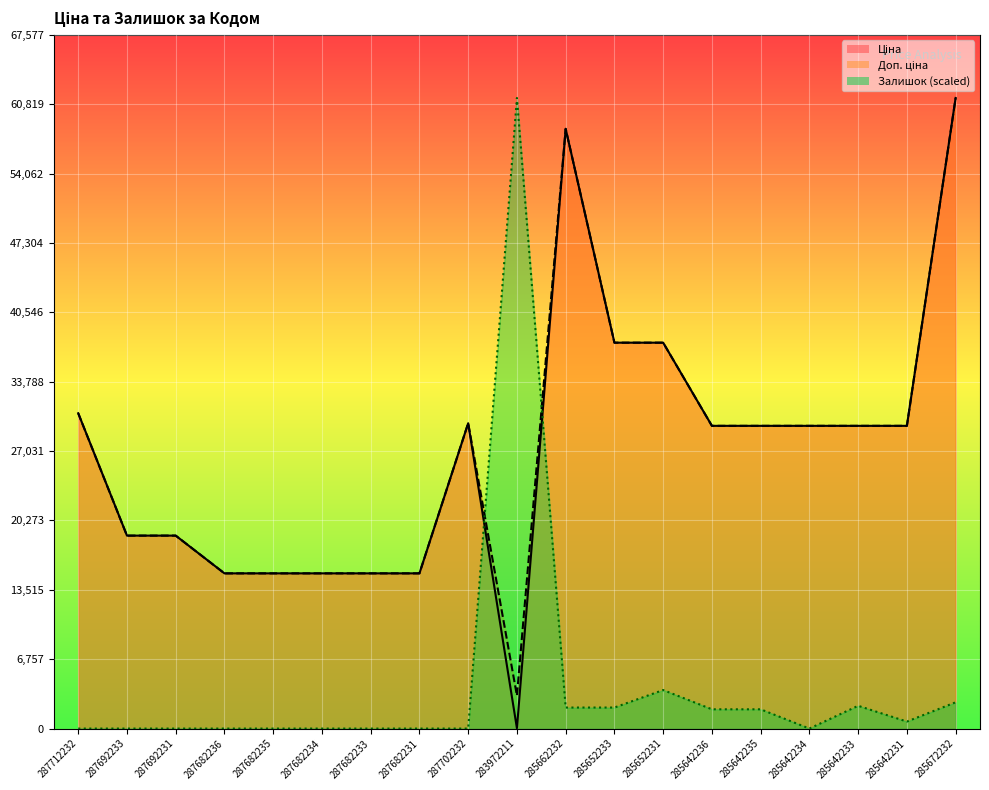

What is the label of the 1st point from the right?

285672232